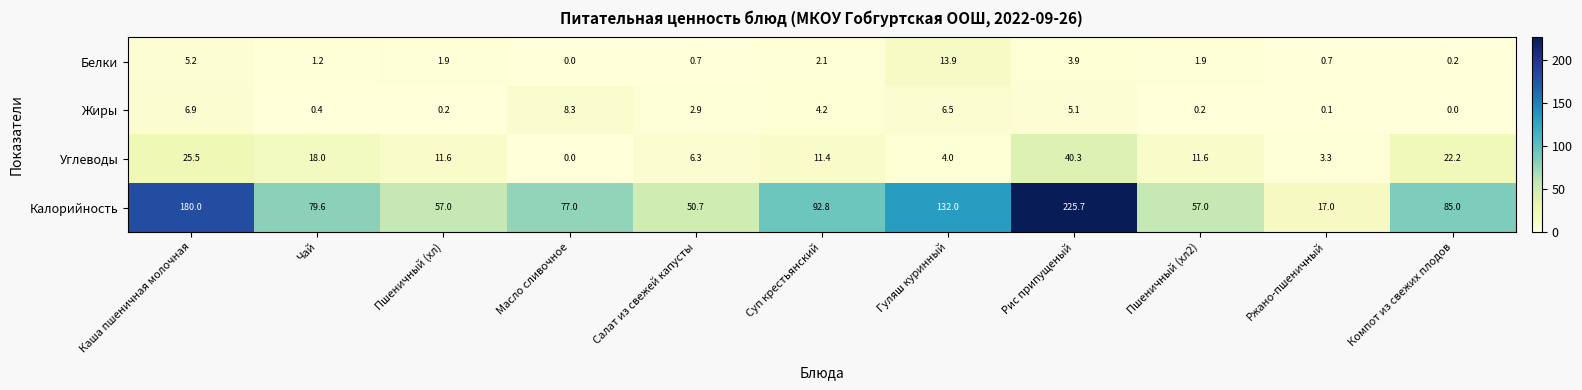

Rank the series at Компот из свежих плодов from highest to lowest value.

Калорийность, Углеводы, Белки, Жиры